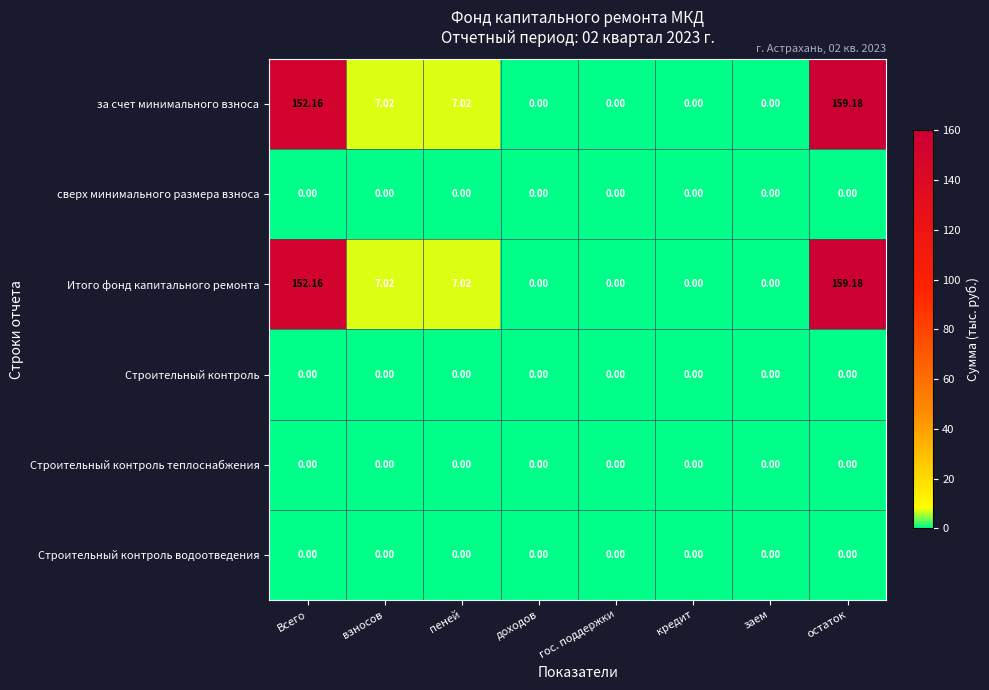

Which label corresponds to the largest value in the chart?

остаток